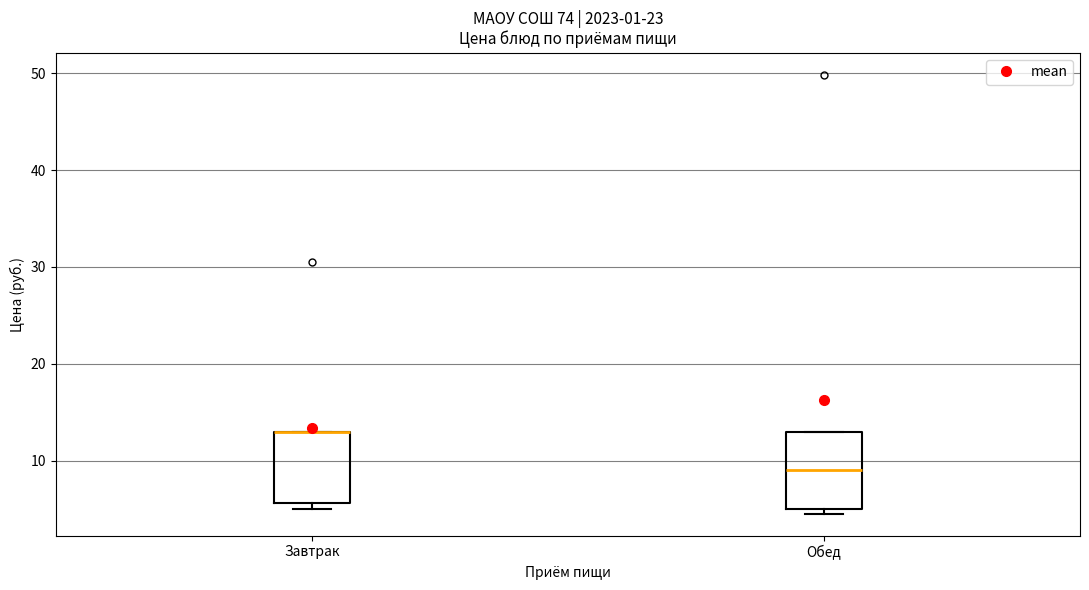

Reading left to right, read every box against the y-axis: the position of its median line, the range the box covers, and the ends of its whiskers. The values are not printed on the chart, so give them approximately, as read against the axis.

Завтрак: median 13 (drawn on the box's upper edge), box 6 to 13, whiskers 5 to 13
Обед: median 9, box 5 to 13, whiskers 5 (just below the box's lower edge) to 13